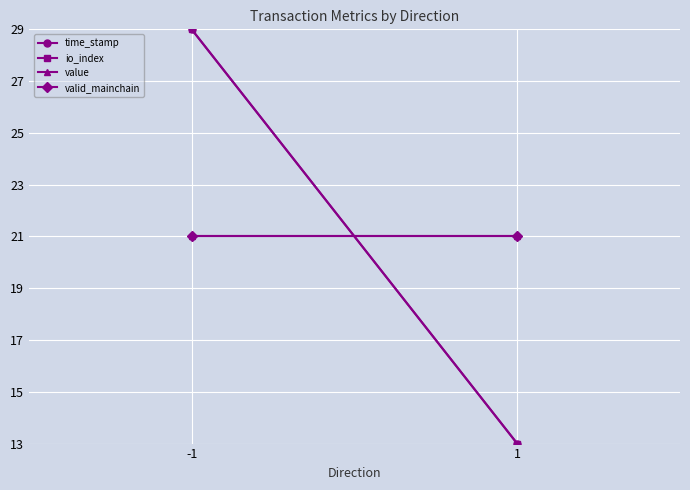

Which has a higher value, -1 or 1?

-1